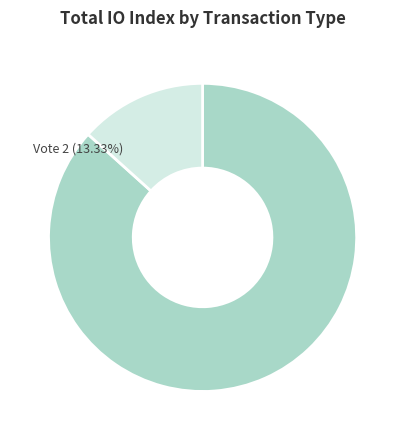

Does any single category account for the majority?

Yes